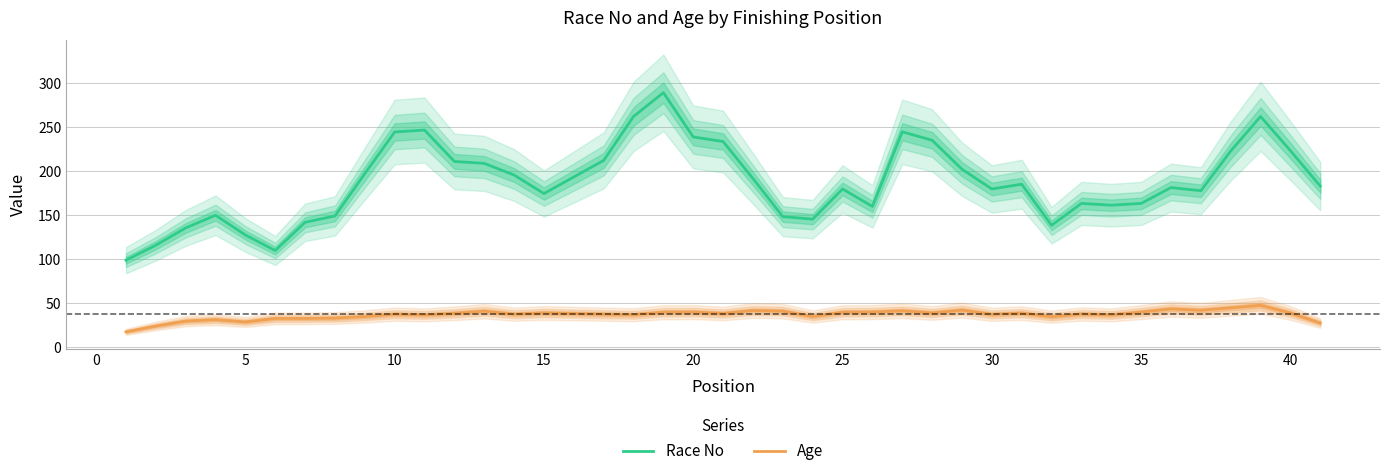

True or false: Age and Race No intersect in this chart.

False